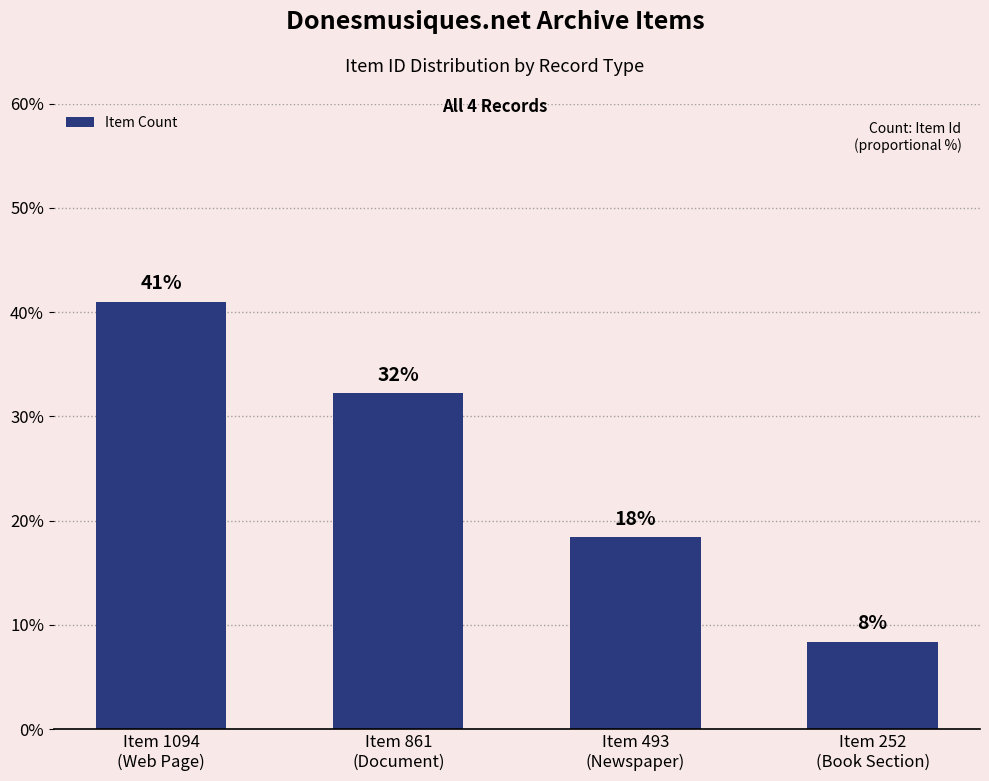

Does the chart contain any negative values?

No